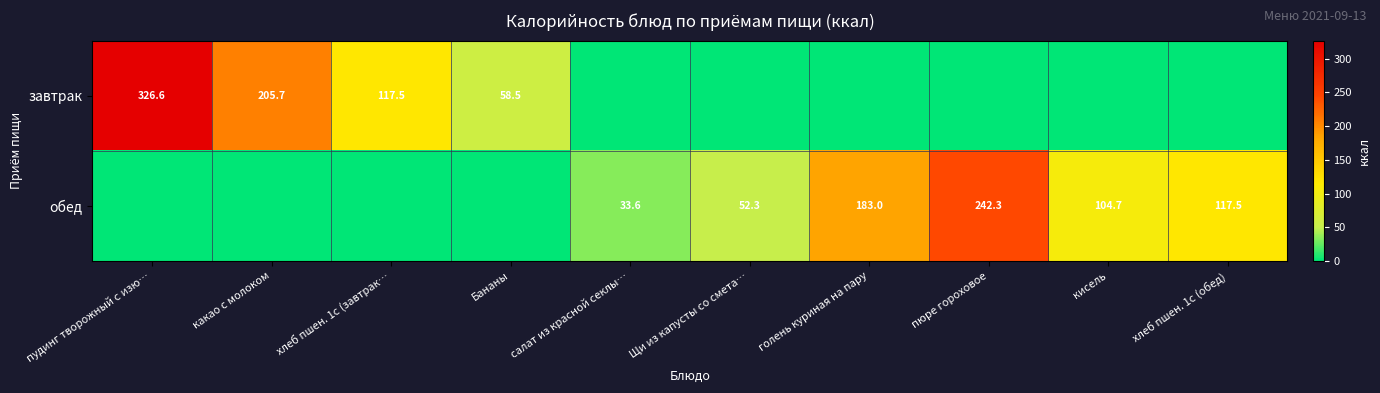

What is the difference between the highest and lowest values at пюре гороховое?

242.3